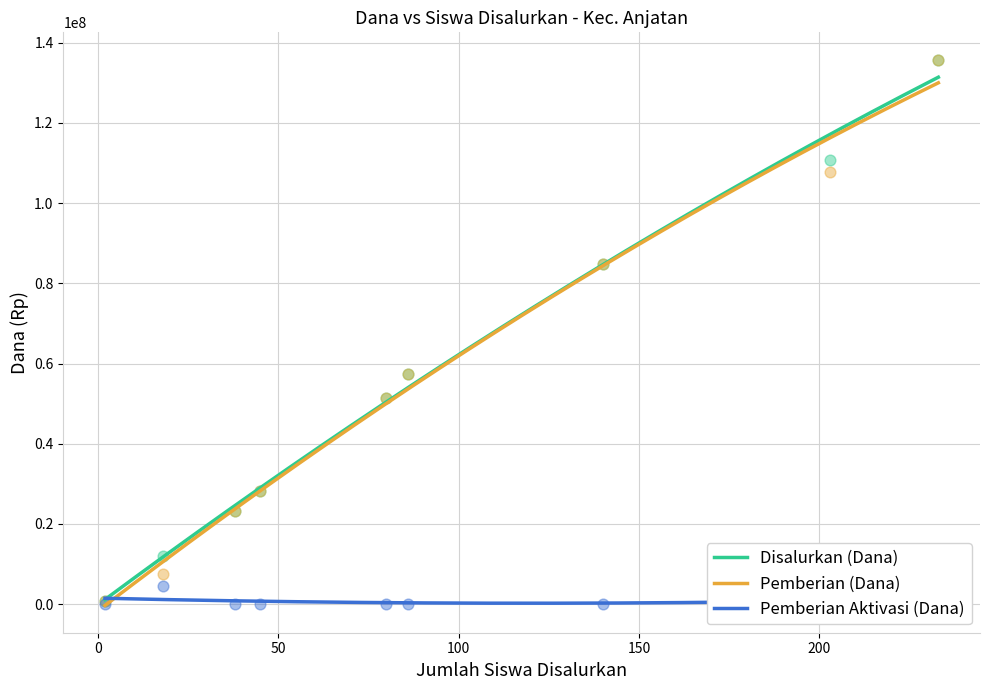

What is the total value across all series at SMP PRAKARYA ANJATAN?

102750000